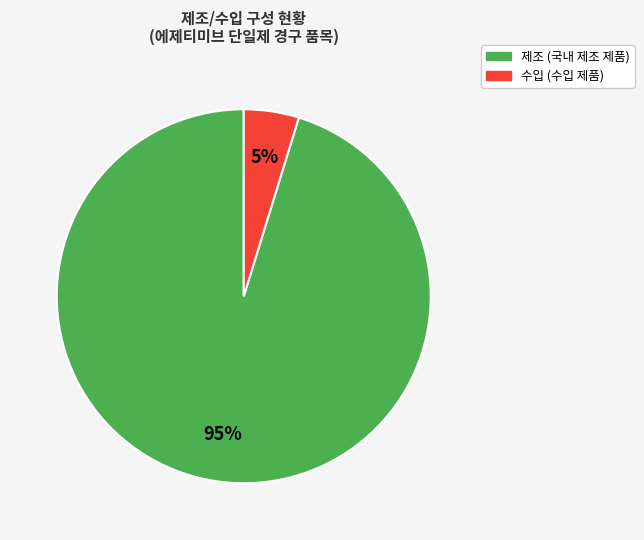

Is it true that 수입 is 12% of the pie?

False